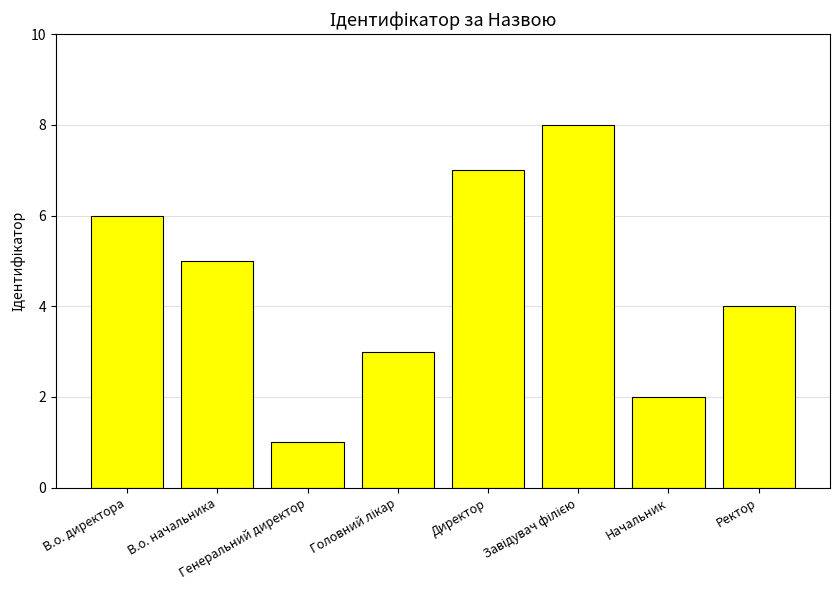

What position from the left is Директор?

5